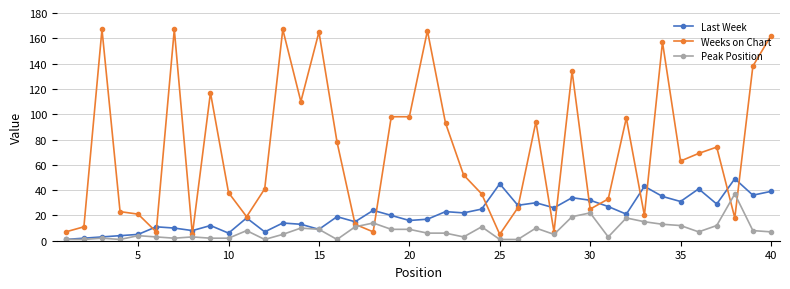

What is the lowest value of the Weeks on Chart series?

5